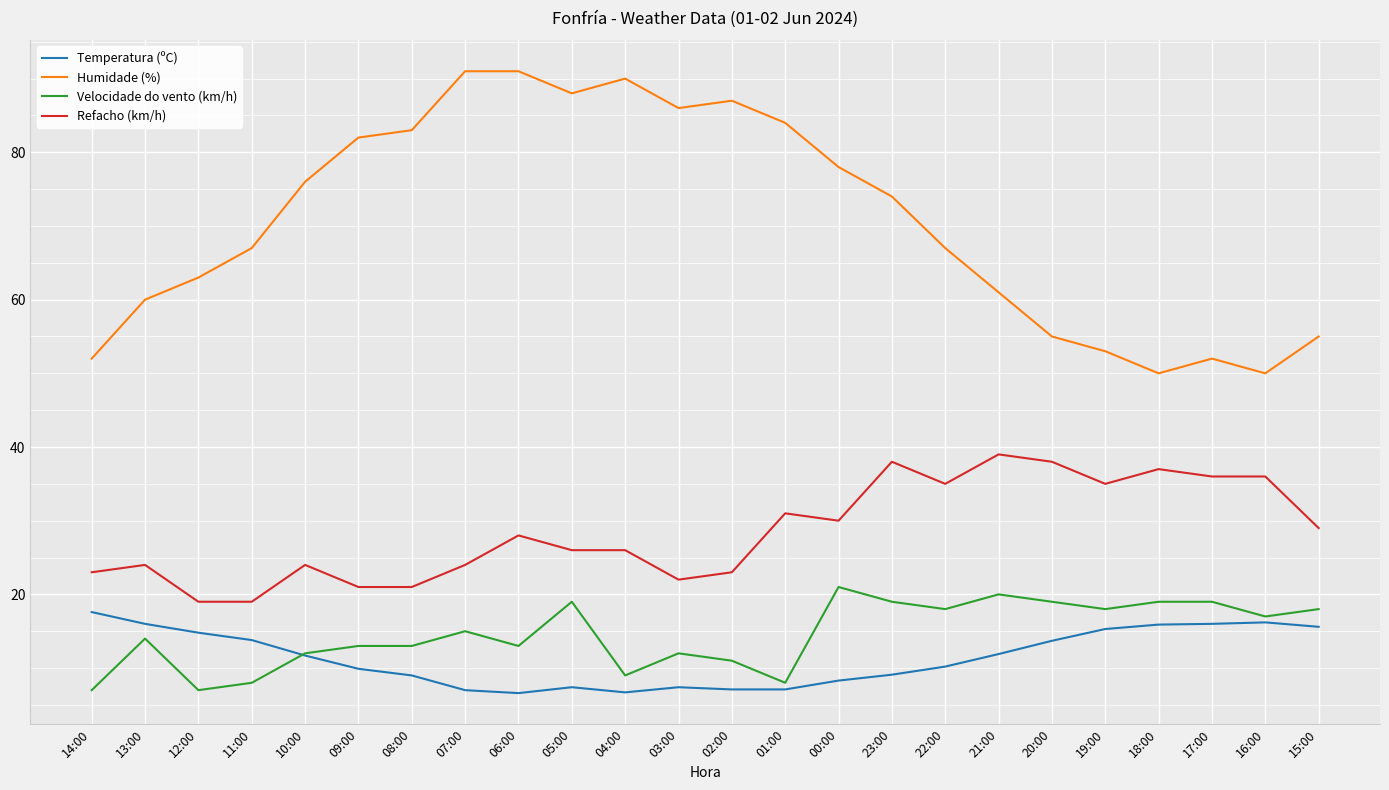

What is the spread (max minus min) of values at 03:00?

78.6